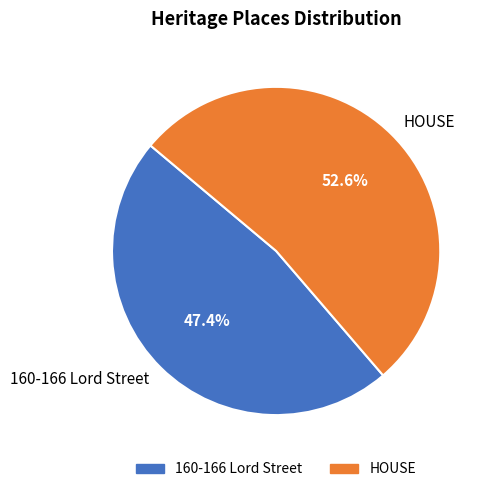

Which category has the biggest portion of the pie?

HOUSE